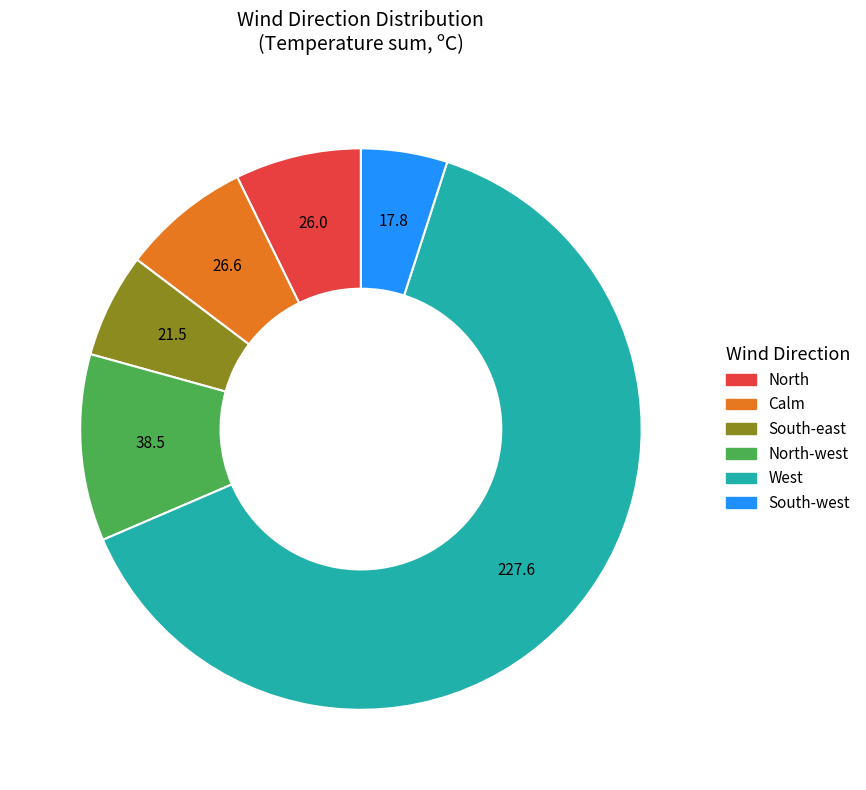

True or false: North-west accounts for 11% of the total.

True